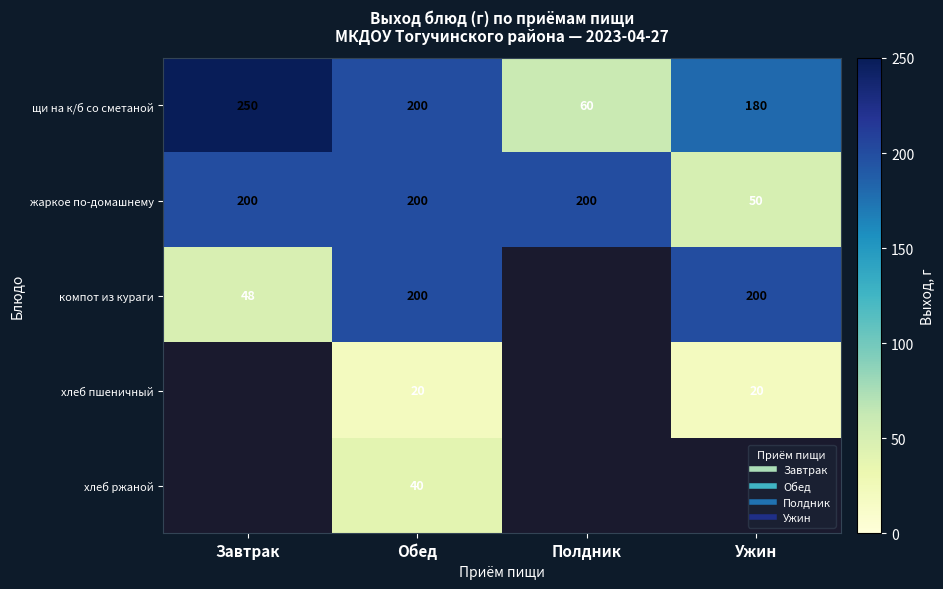

Is the value of хлеб ржаной at Полдник greater than the value of хлеб пшеничный at Обед?

No